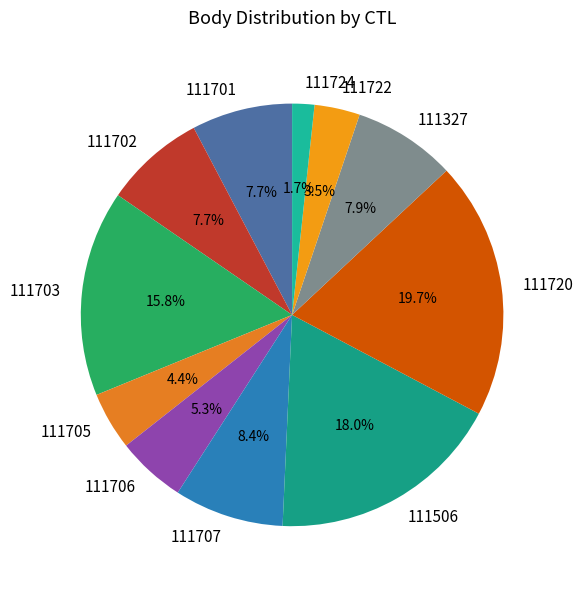

Is 111506 the majority of the pie?

No